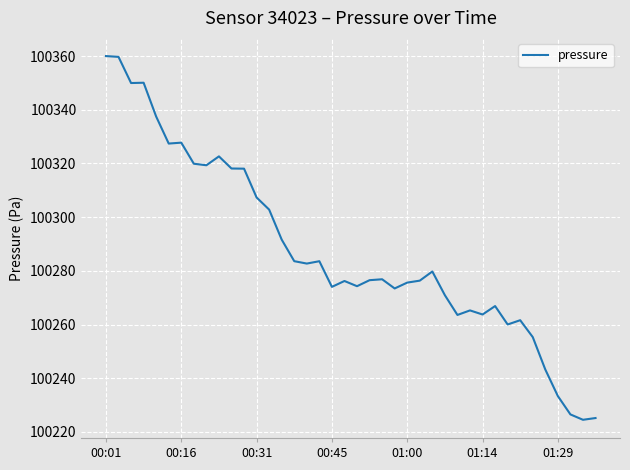

What is the difference between the maximum and minimum values?

135.5